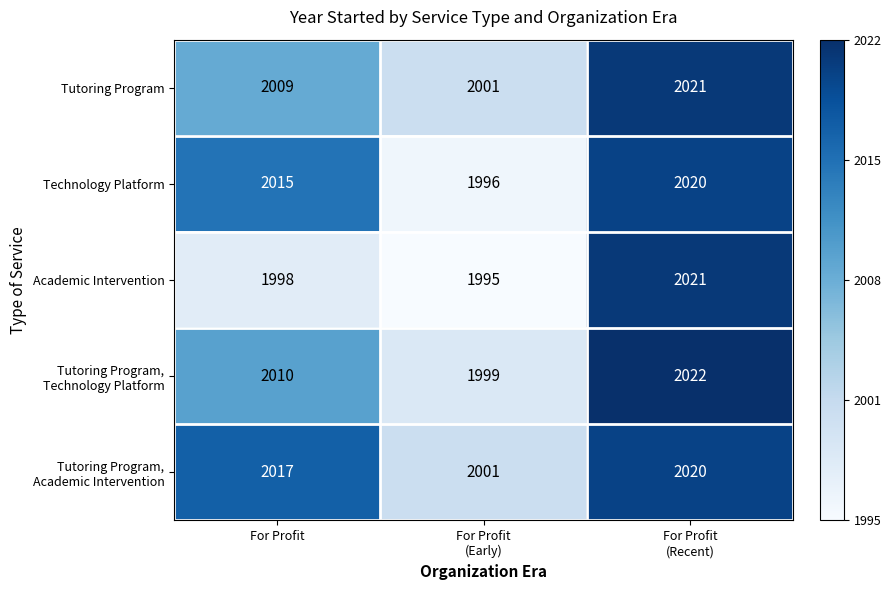

What is the difference between the second highest and minimum values in the Technology Platform series?

19